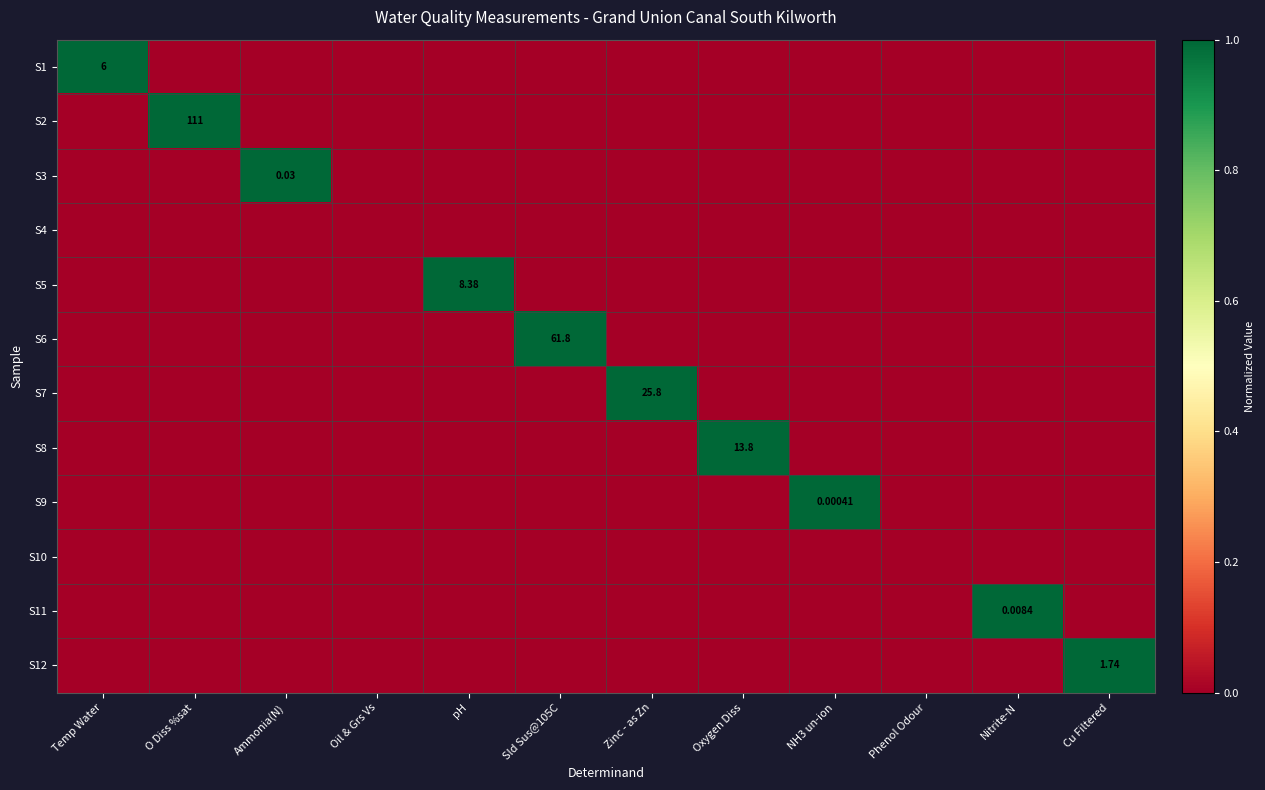

What is the maximum value shown in the chart?

1